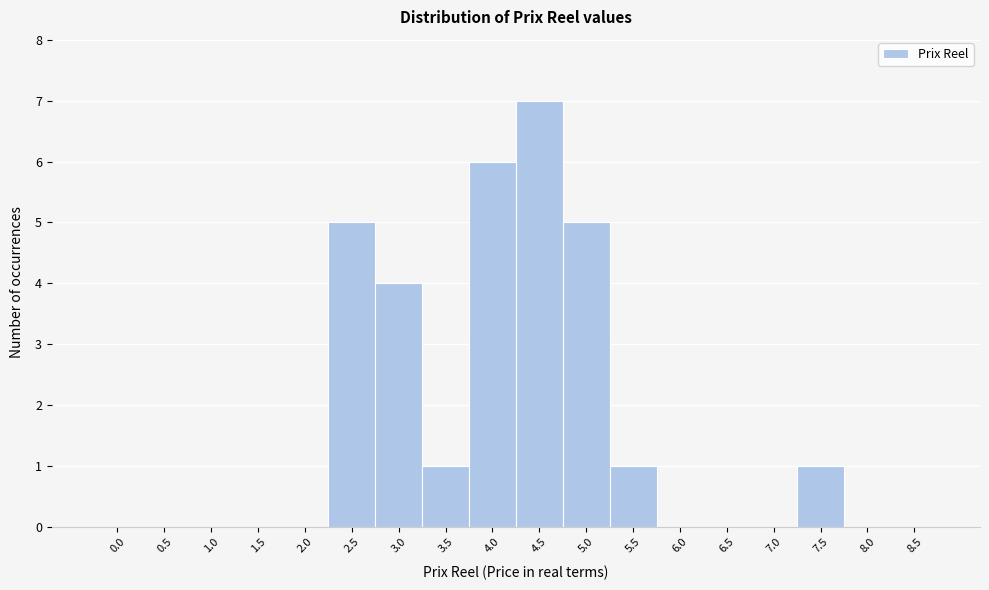

Reading right to left, list all the values displayed in this chart.

8.5=0	8.0=0	7.5=1	7.0=0	6.5=0	6.0=0	5.5=1	5.0=5	4.5=7	4.0=6	3.5=1	3.0=4	2.5=5	2.0=0	1.5=0	1.0=0	0.5=0	0.0=0